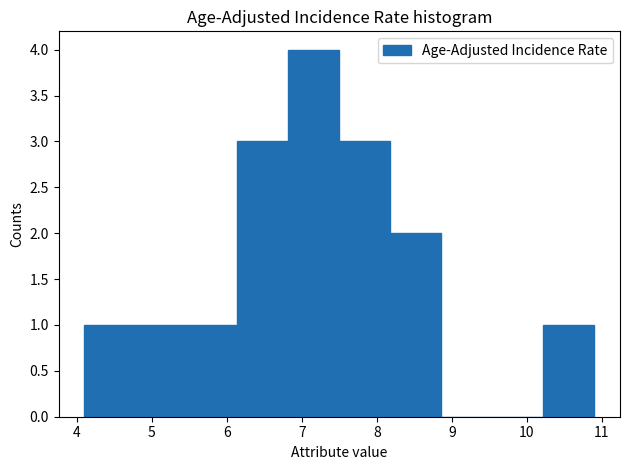

Reading left to right, list every bar in this chart as the range it spans on the x-axis followed by its height. Neither the bar edges nor the heights are printed on the chart, so give them approximately, as read against the axes.

4.10 to 4.78: 1
4.78 to 5.46: 1
5.46 to 6.14: 1
6.14 to 6.82: 3
6.82 to 7.50: 4
7.50 to 8.18: 3
8.18 to 8.86: 2
8.86 to 9.54: 0
9.54 to 10.22: 0
10.22 to 10.90: 1